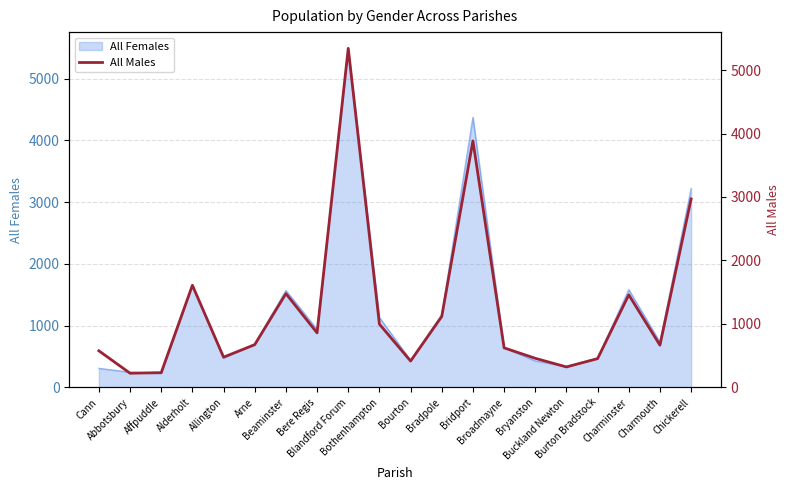

What is the sum of all values?

24827